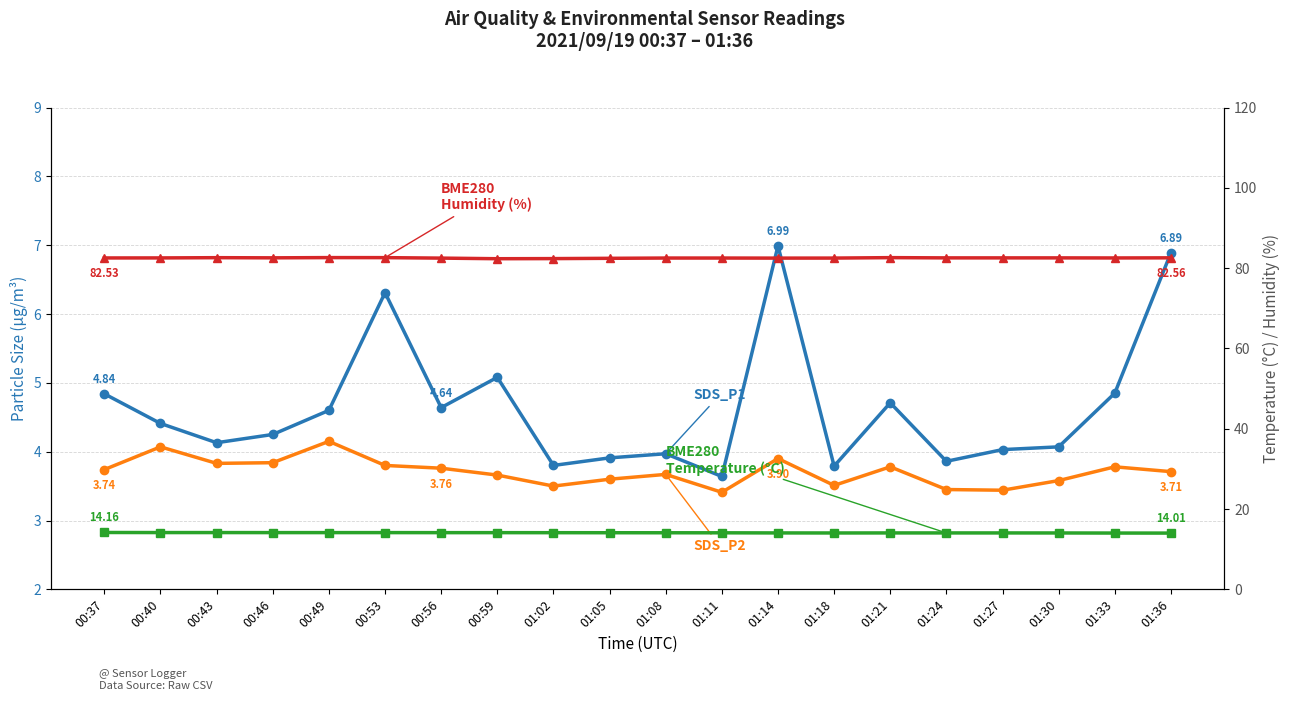

Read the SDS_P2 value at 00:49.

4.2